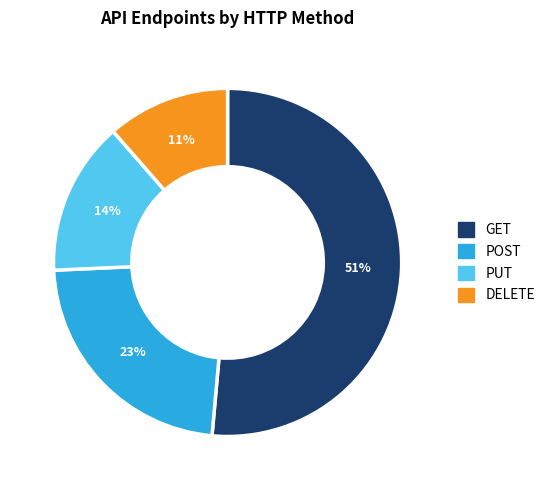

How many segments does this pie chart have?

4